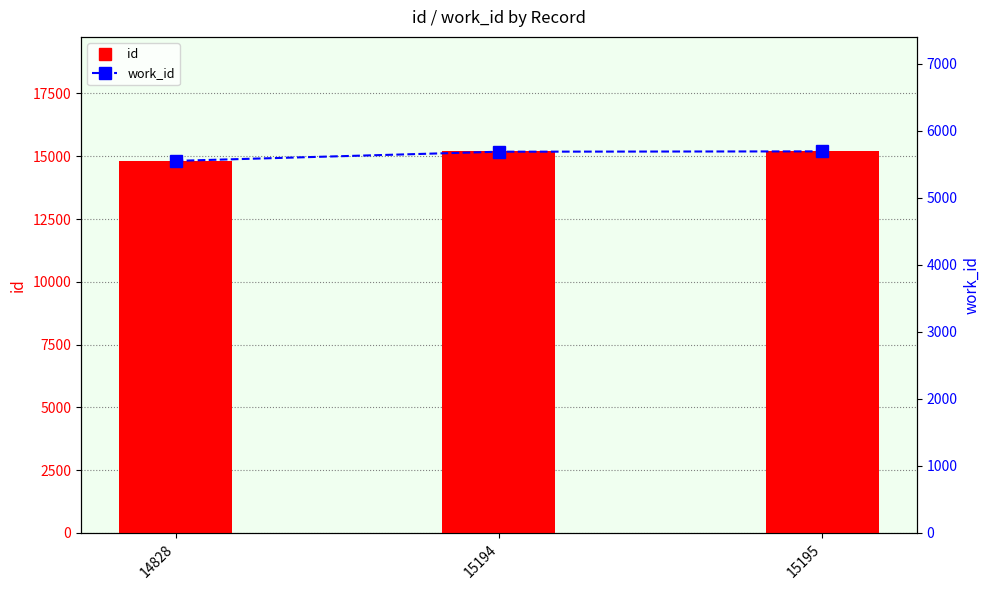

Which series changed the most between 15194 and 15195?

work_id